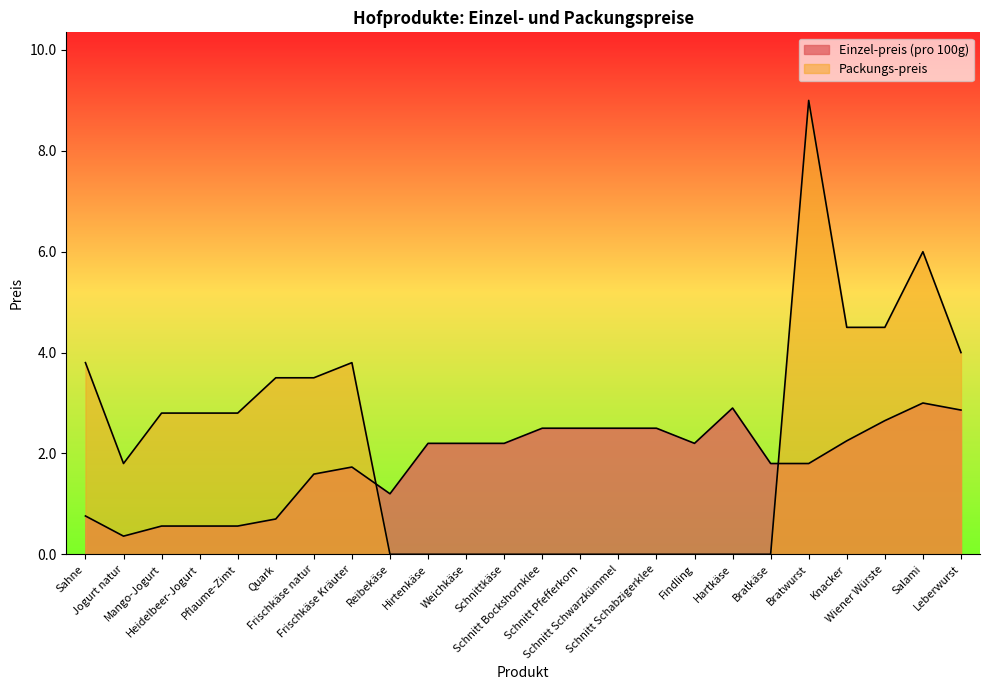

What is the label of the 19th point from the left?

Bratkäse